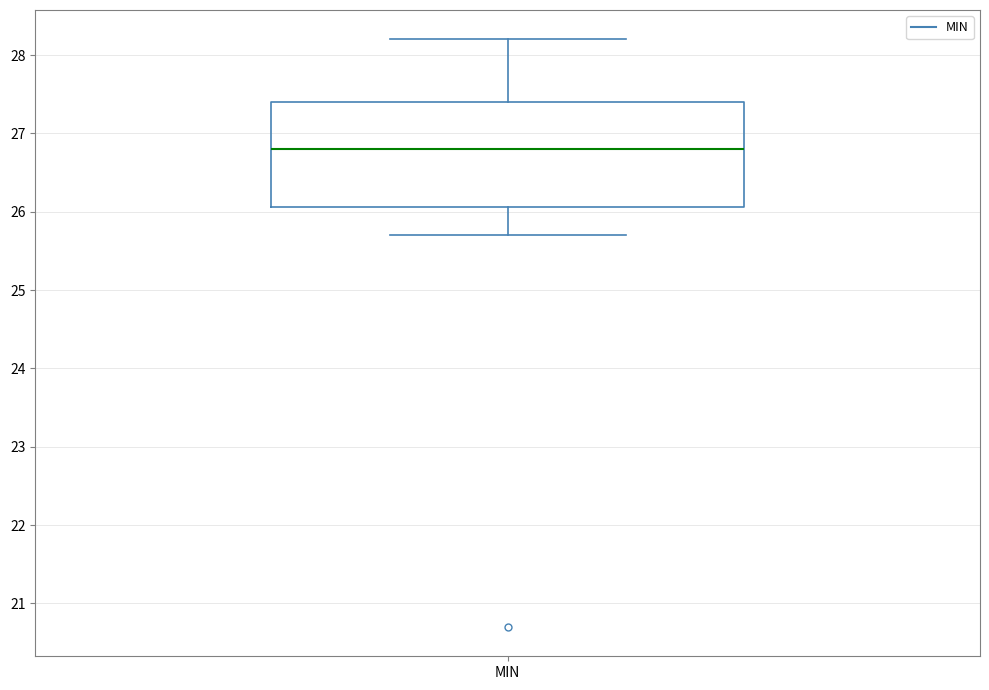

Read this box plot against the y-axis: the position of the median line, the range covered by the box, and the ends of both whiskers. The values are not printed on the chart, so give them approximately, as read against the axis.

median 26.8, box 26.1 to 27.4, whiskers 25.7 to 28.2